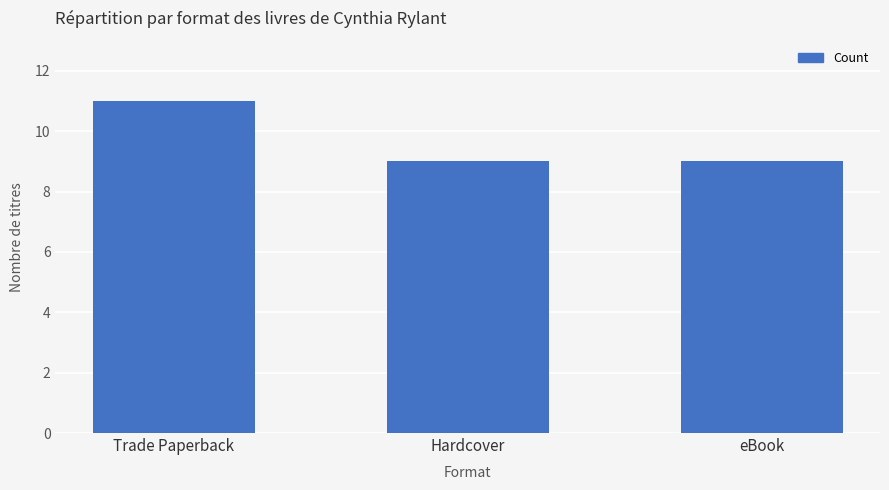

True or false: the data shows 9 at Hardcover.

True